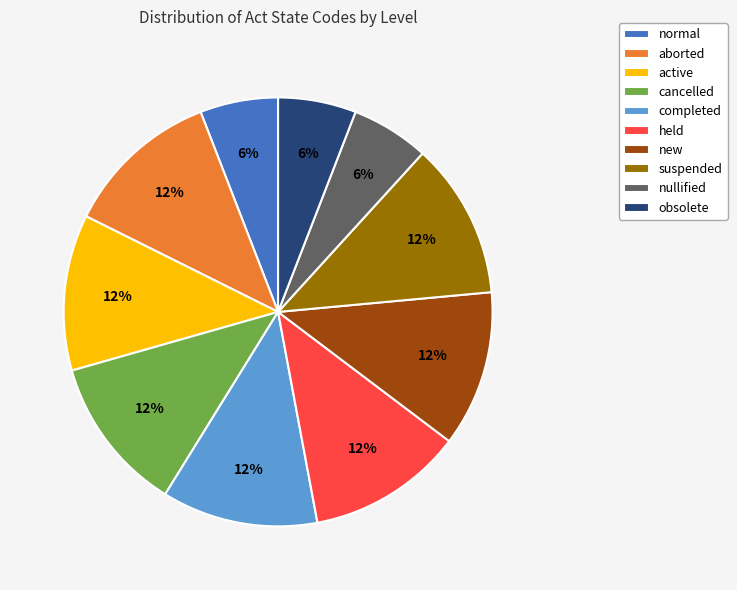

To the nearest percent, what portion does held represent?

12%